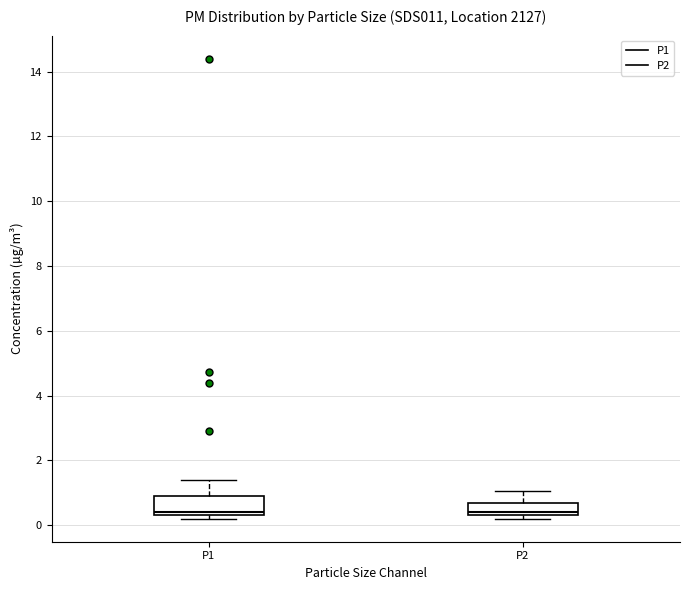

Reading left to right, transcribe this box plot: for each box, give where its median line is, the range the box spans, and where its two whiskers end, as read against the y-axis. The values are not printed on the chart, so give them approximately, as read against the axis.

P1: median 0.4 (just above the box's lower edge), box 0.4 to 1.0, whiskers 0.2 to 1.4
P2: median 0.4 (just above the box's lower edge), box 0.4 to 0.6, whiskers 0.2 to 1.0